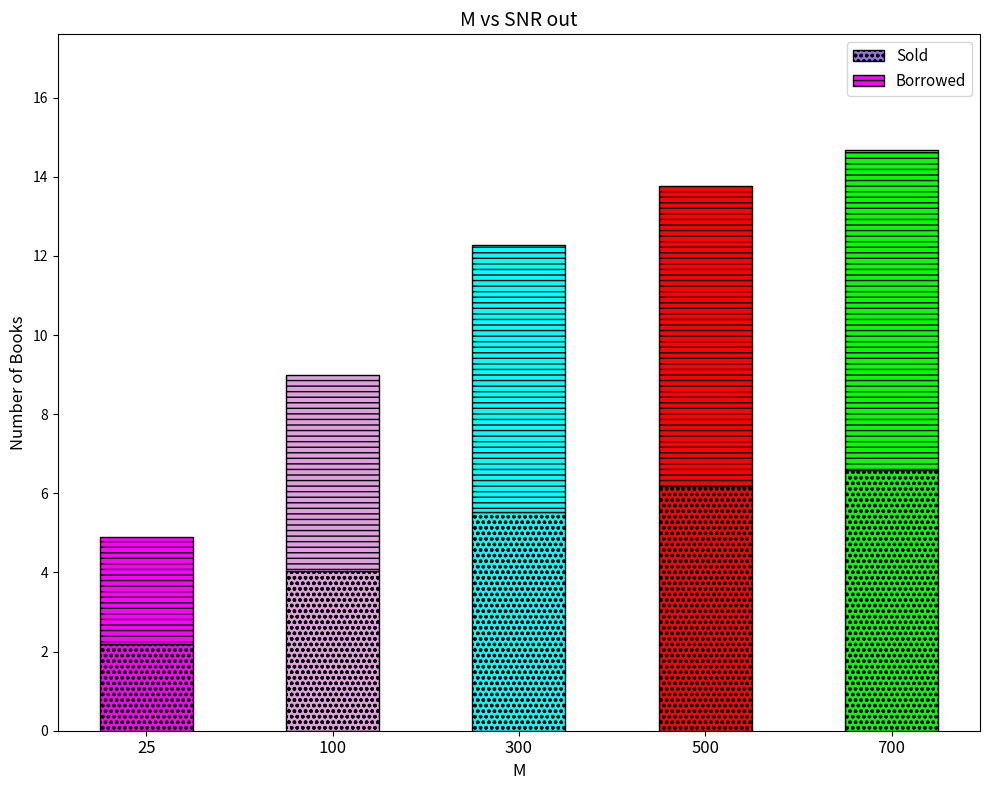

Are the bars grouped side by side (vs. stacked)?

No